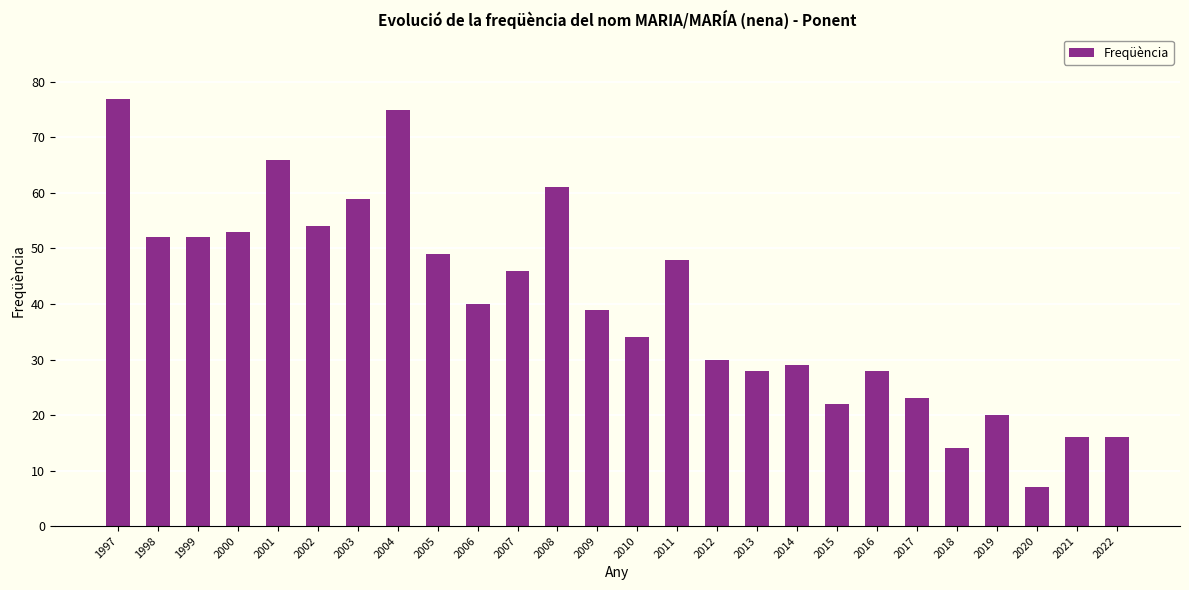

What is the average value?

40